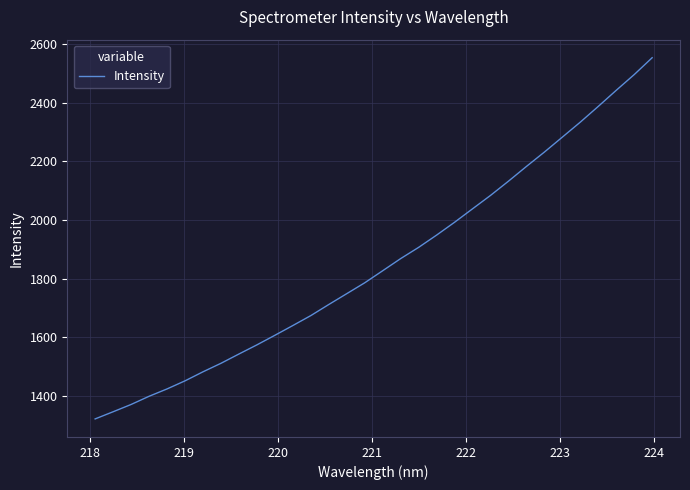

What is the difference between the maximum and minimum values?

1231.9